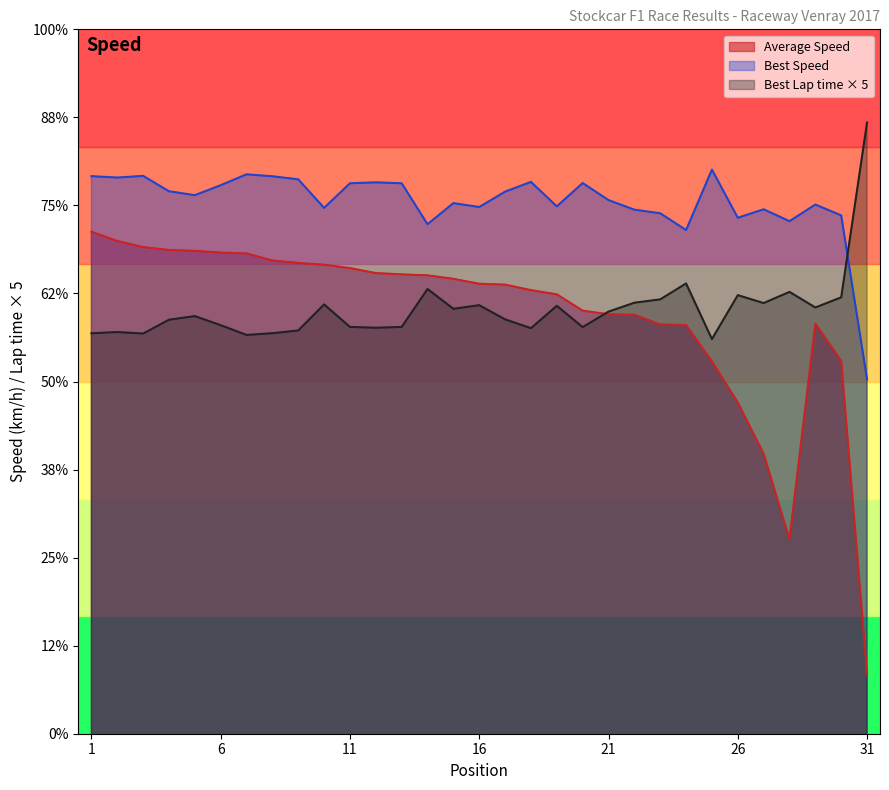

Does the chart have visible grid lines?

No